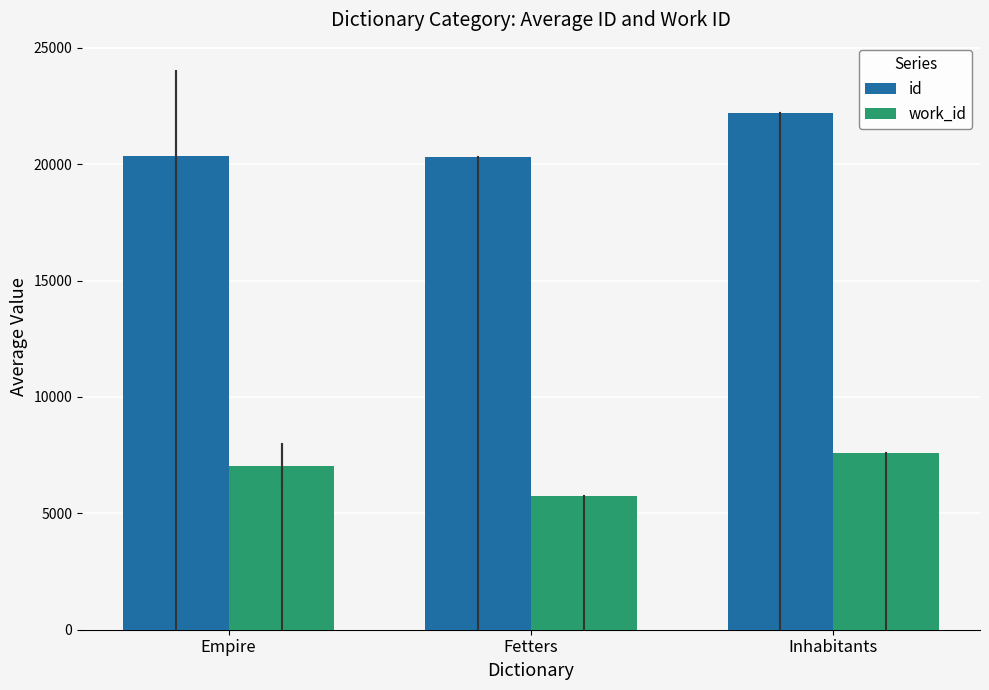

What is the label of the 1st bar from the left?

Empire